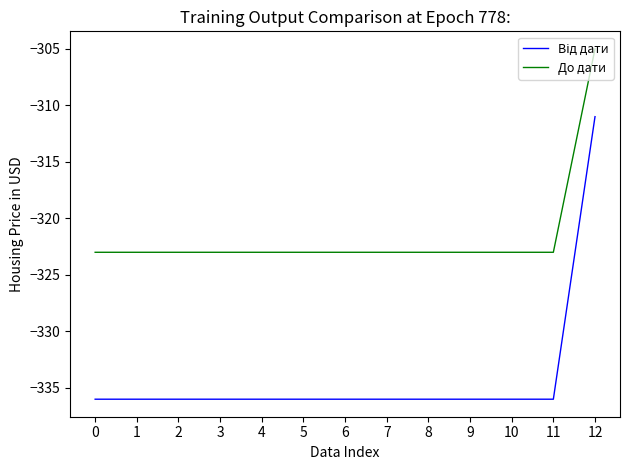

What is the difference between the До дати values at 12 and 3?

18